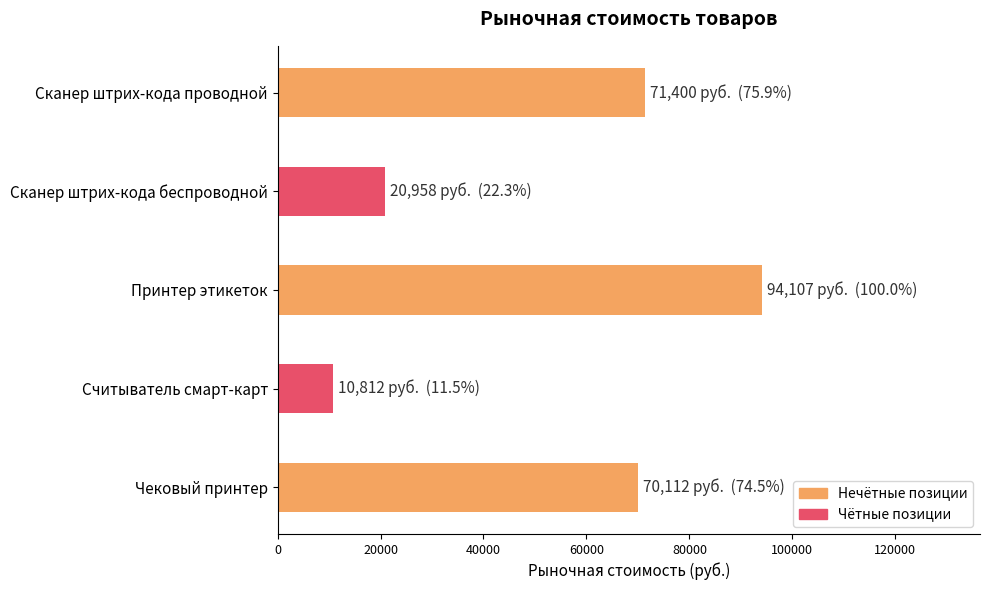

What is the difference between the second highest and second lowest values?

50442.0